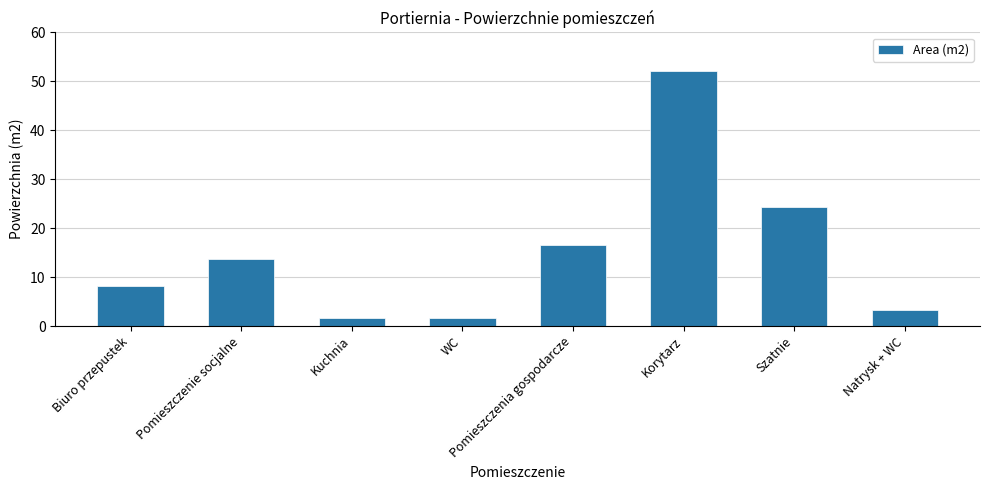

Approximately how many times larger is the value at Kuchnia compared to Natrysk + WC?

0.5